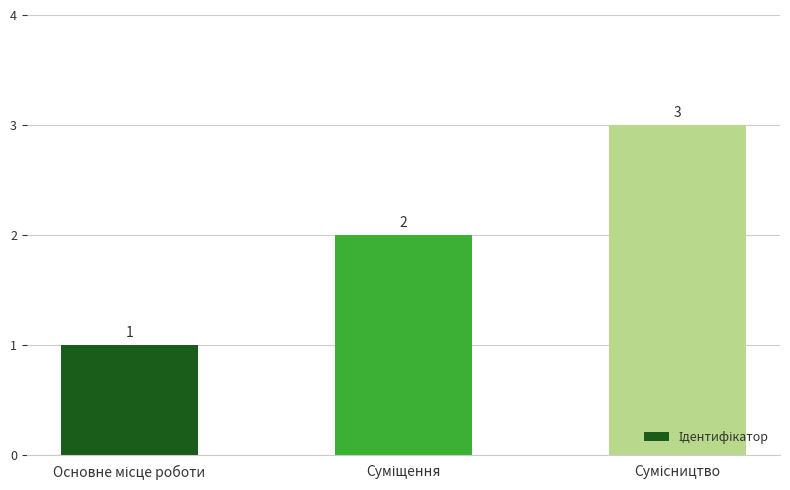

How many bars are there in total?

3